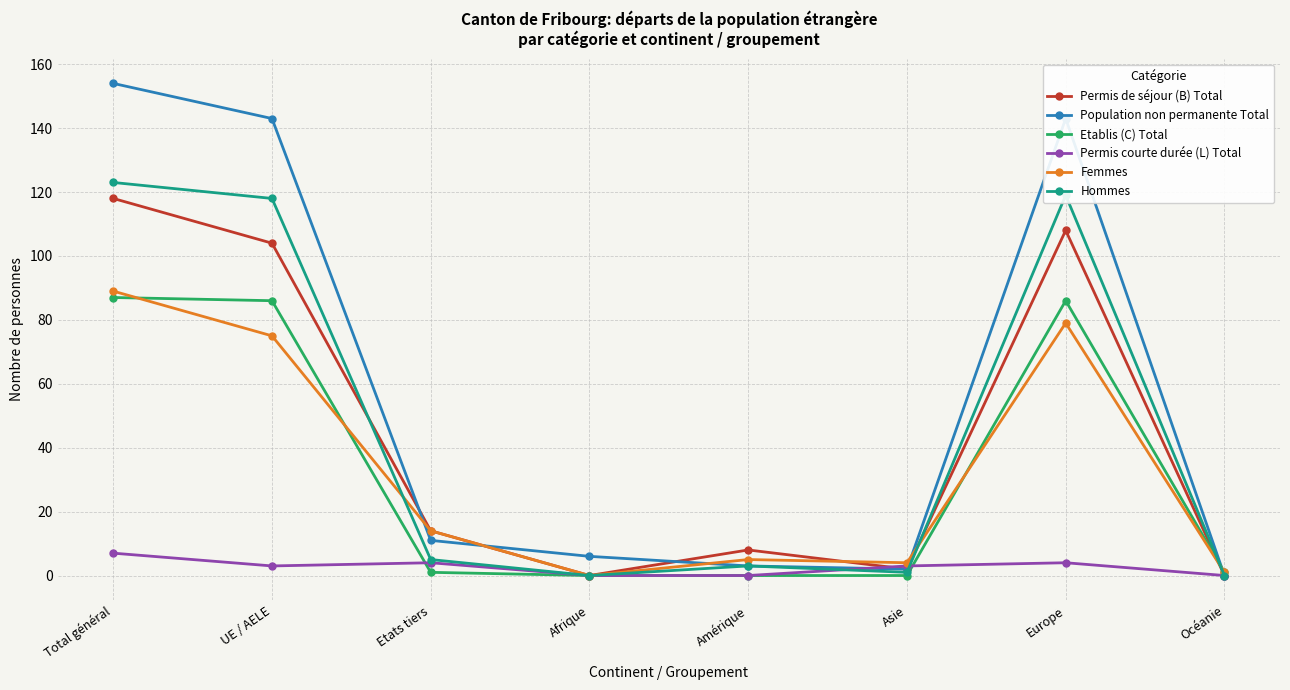

The value of Permis de séjour (B) Total at Afrique is 0. True or false?

True